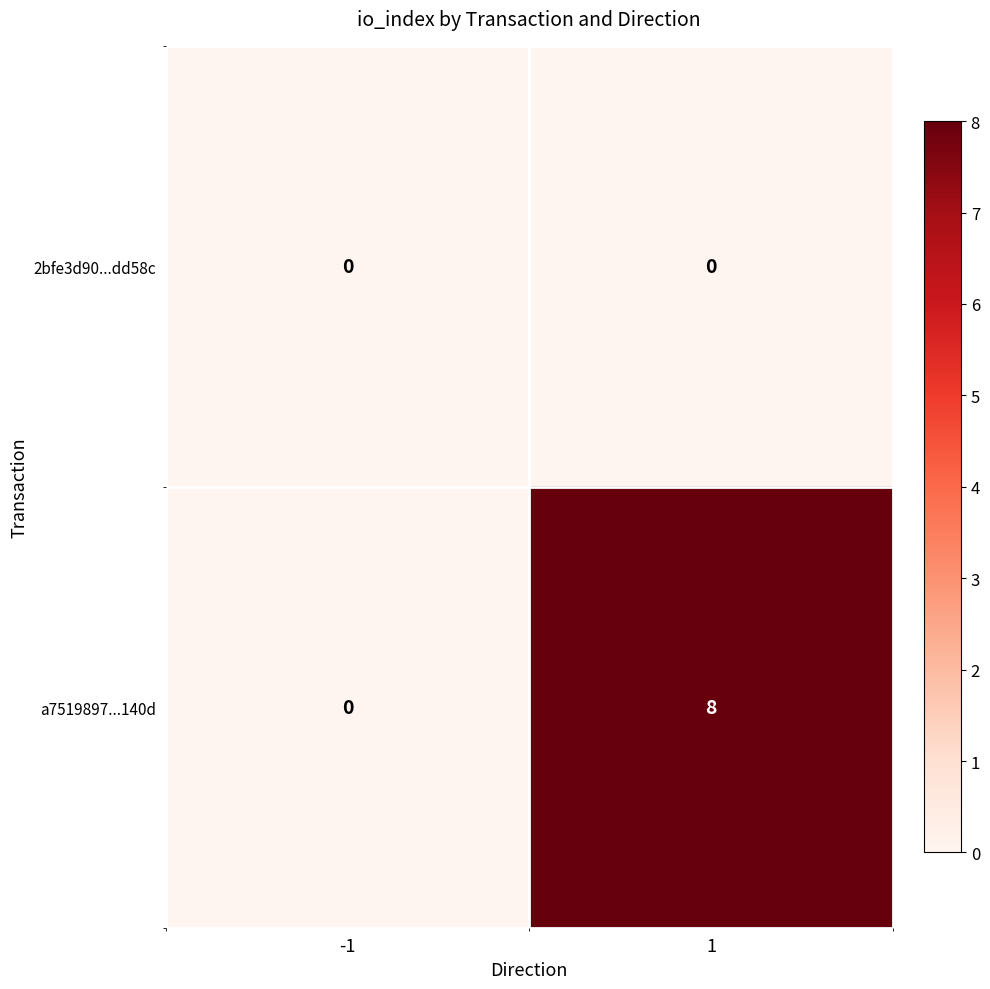

Read the a7519897...140d value at 1.

8